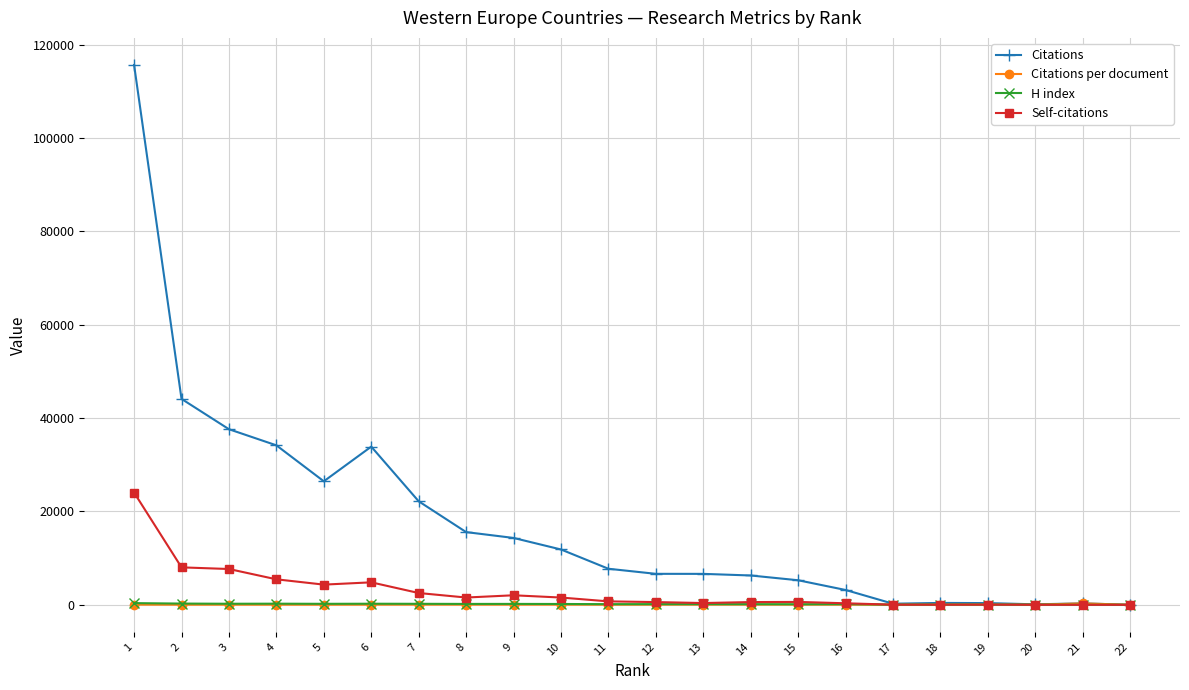

What is the average value of the Self-citations series?

2970.9